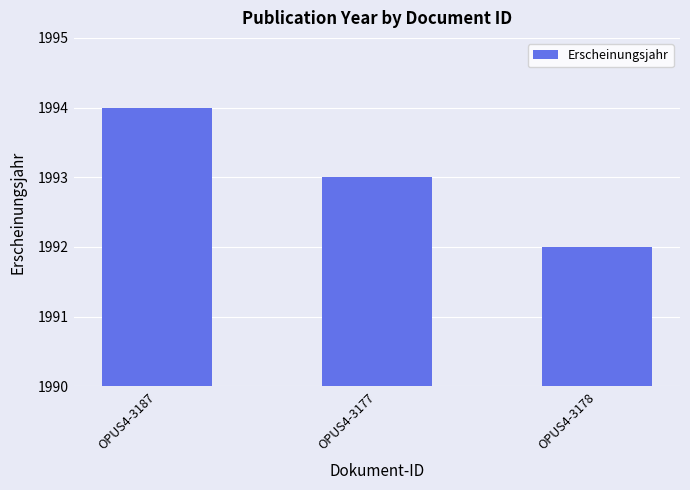

Which category has the lowest value across all series?

OPUS4-3178